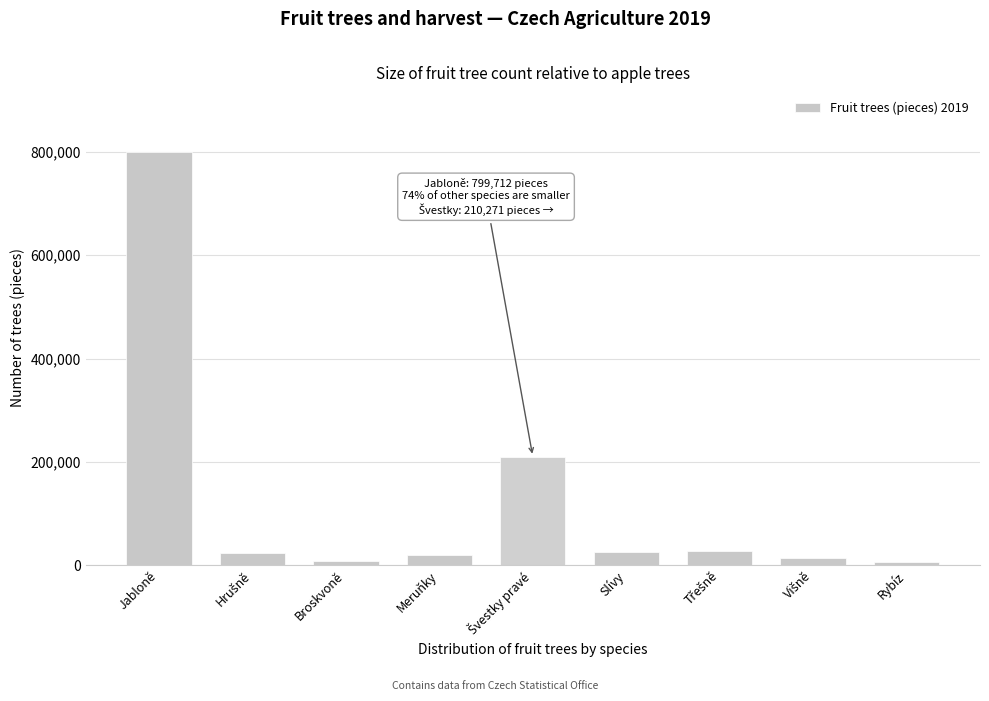

The value at Jabloně is 799712. True or false?

True